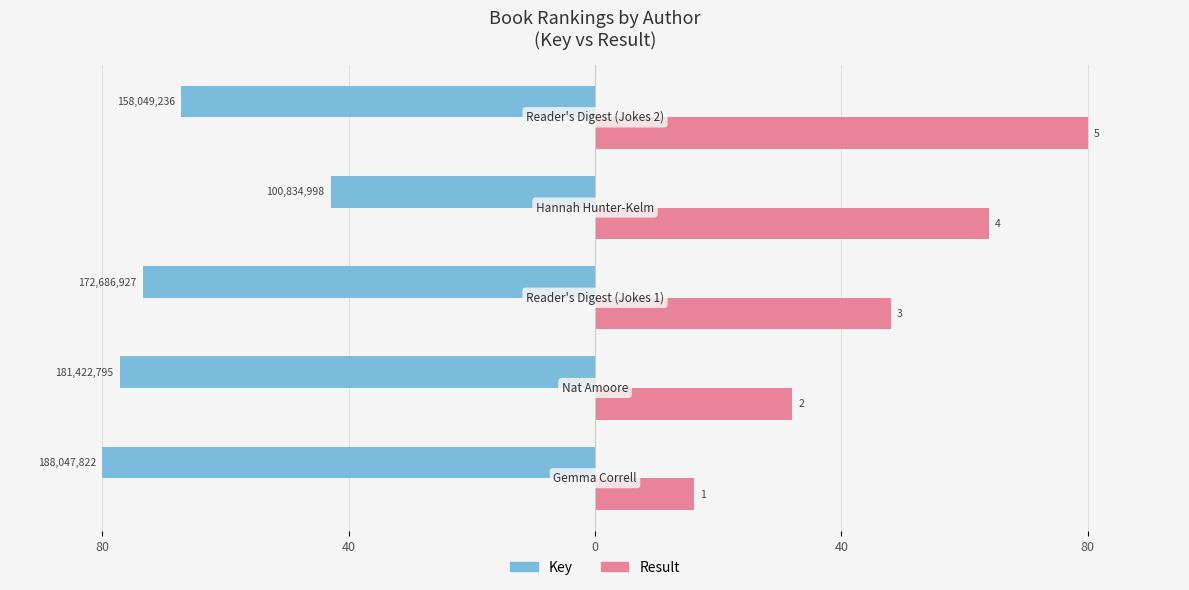

Rank the series by their maximum value, from lowest to highest.

Key, Result